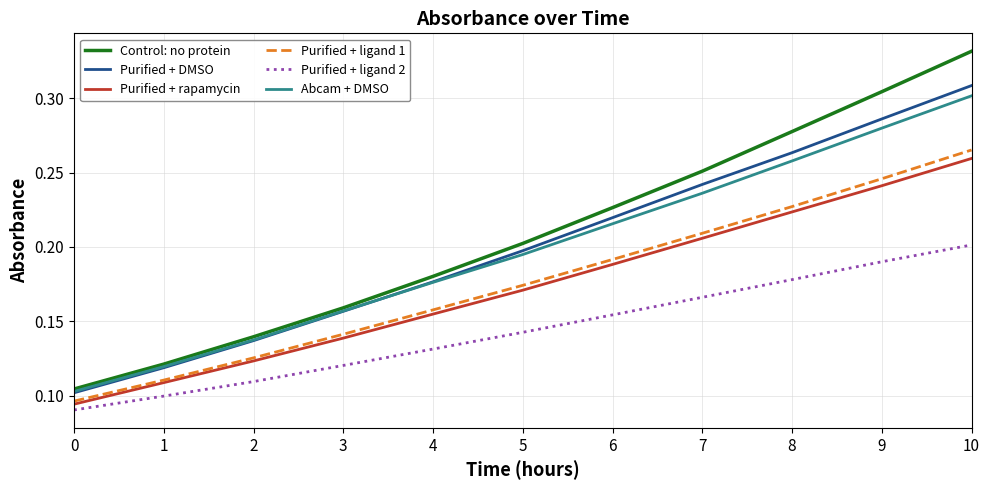

At which label does Purified + ligand 1 reach its peak?

10